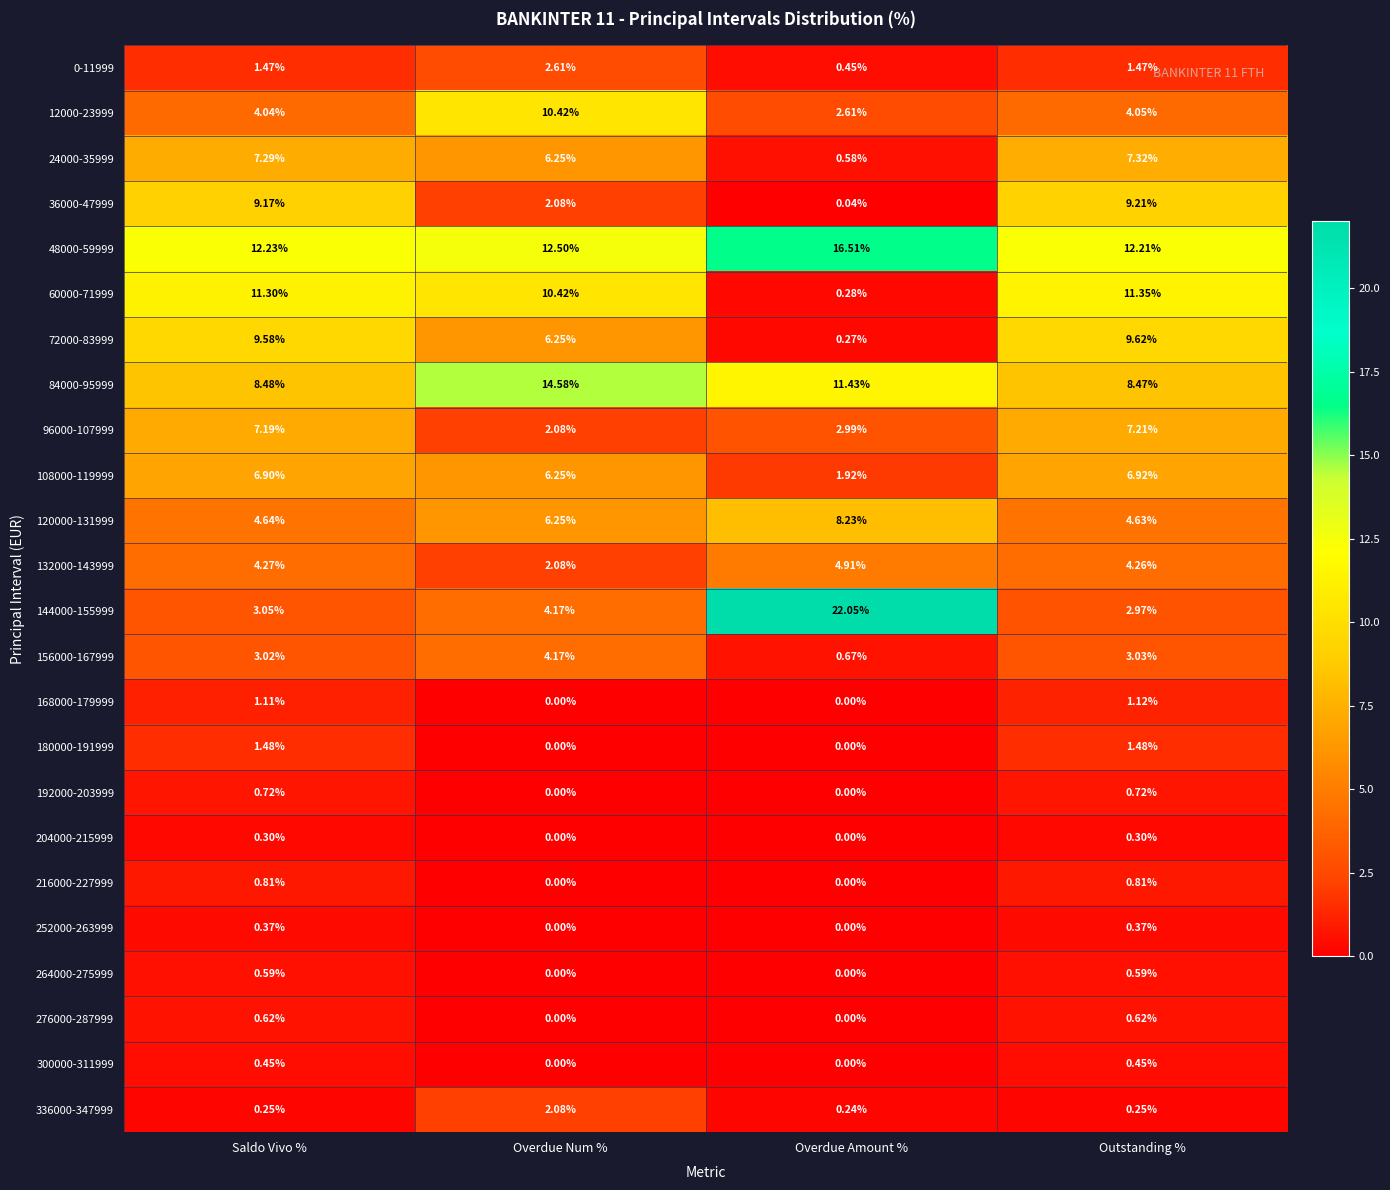

At which category is the sum across all series the highest?

Outstanding %